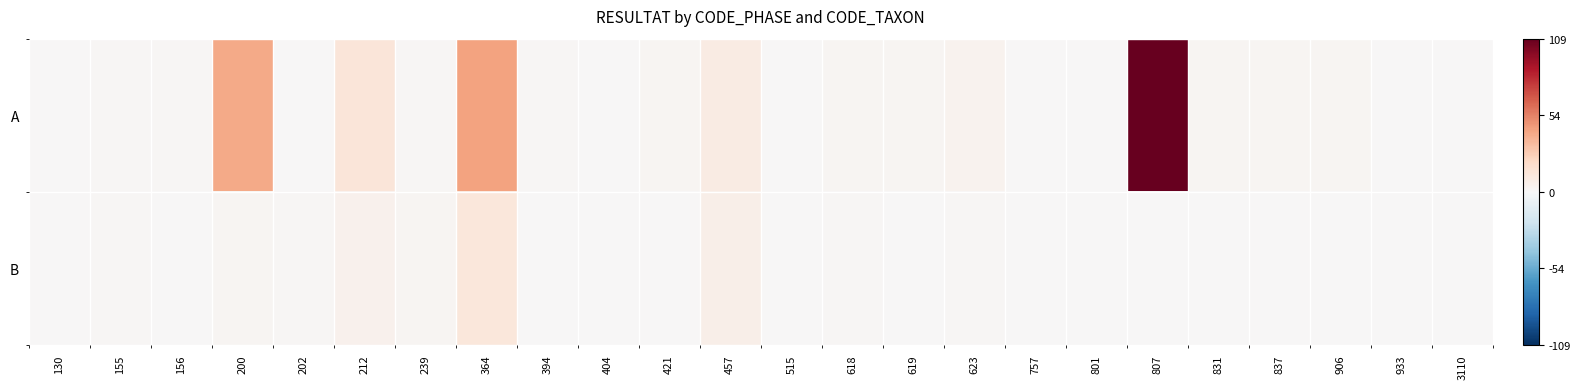

Which series changed the most between 837 and 3110?

A